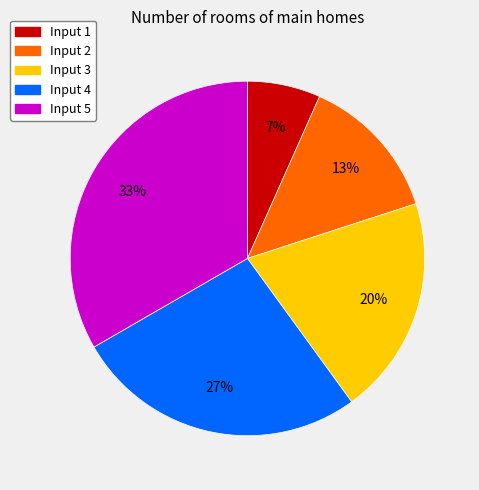

Does any single category account for the majority?

No